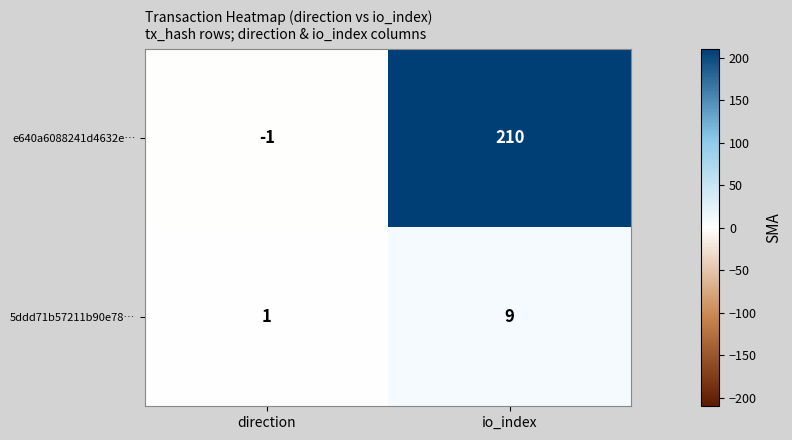

Which series has the largest total across all categories?

e640a6088241d4632e…